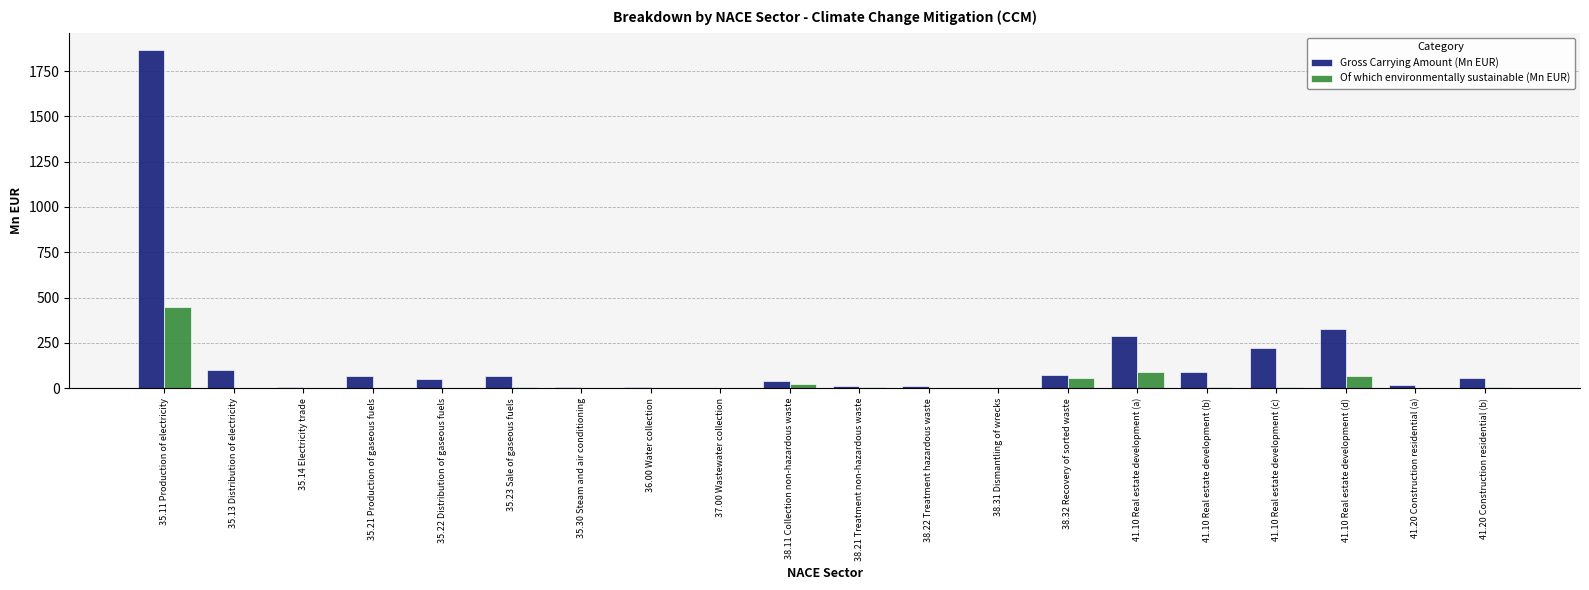

The value of Gross Carrying Amount (Mn EUR) at 41.10 Real estate development (a) is 290. True or false?

True